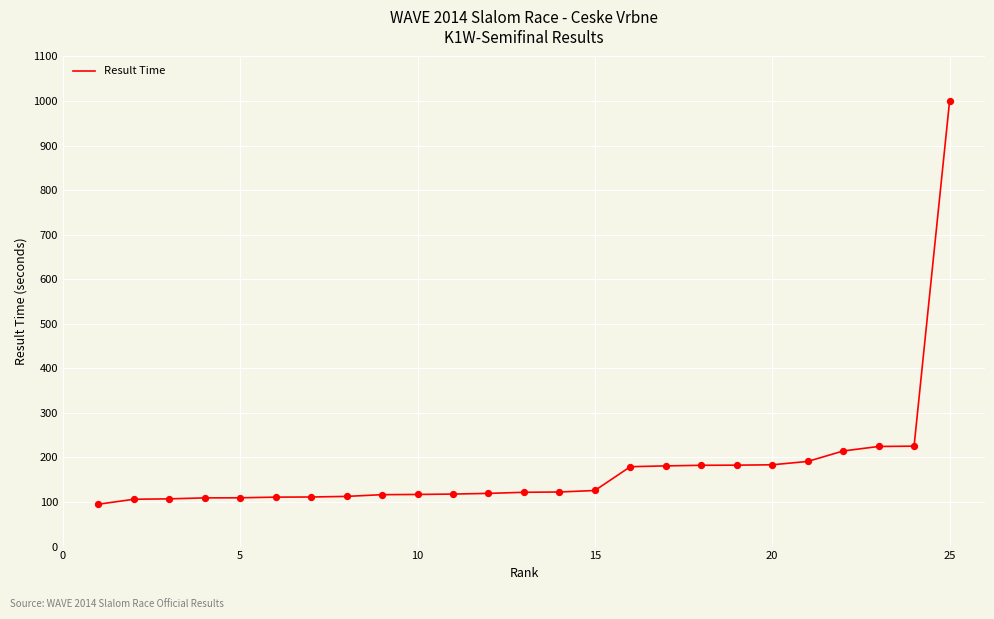

What is the smallest value displayed?

95.1